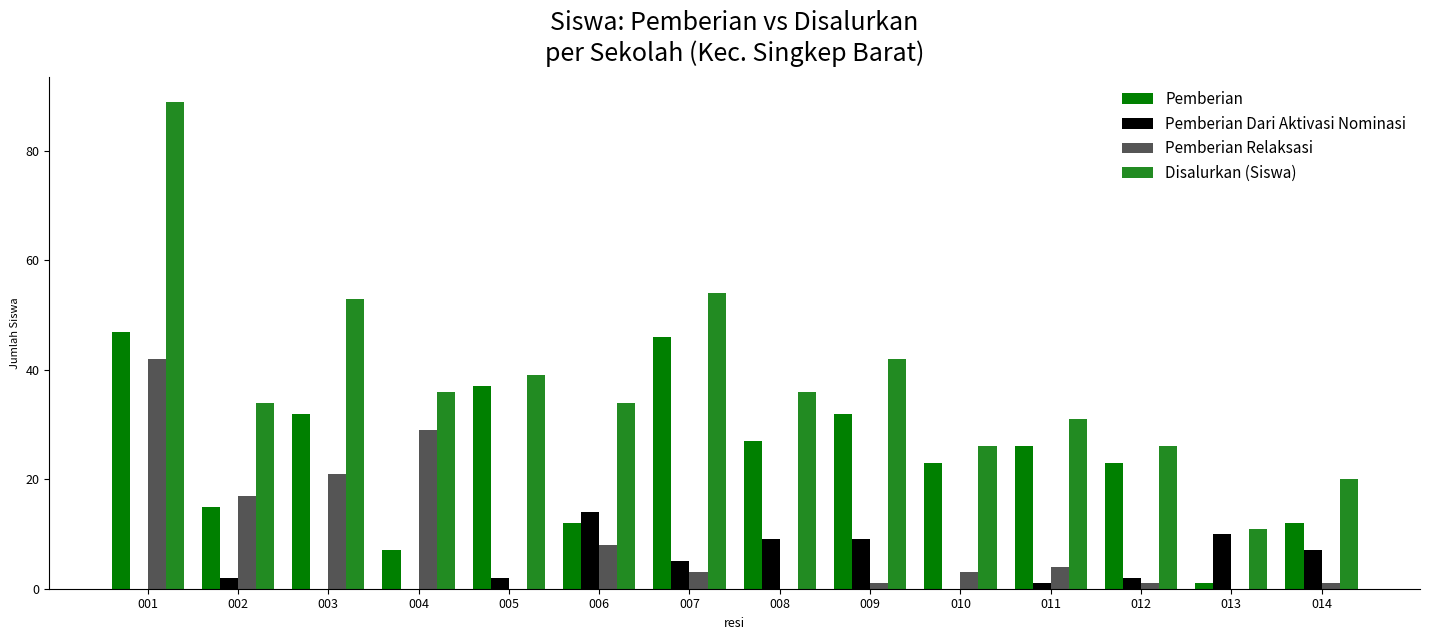

Read the Pemberian value at 013.

1